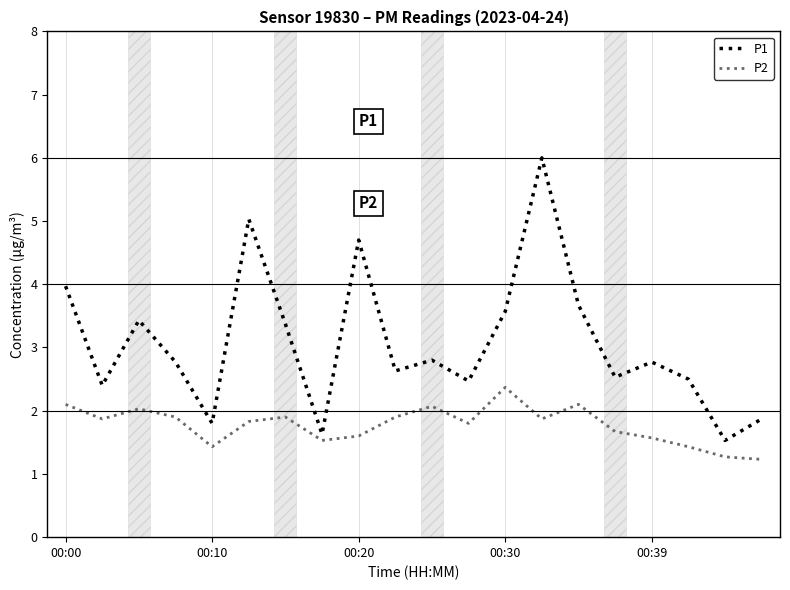

List the series in order of their peak value, highest first.

P1, P2